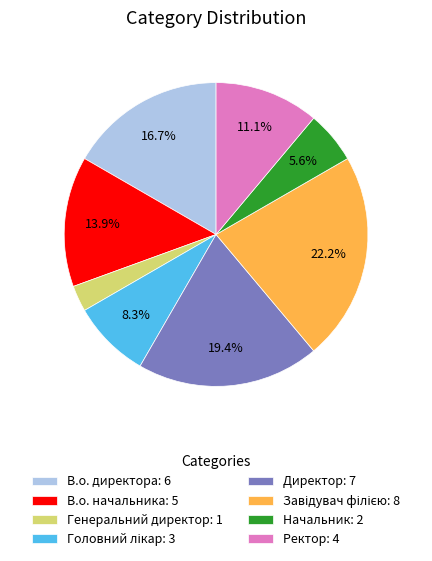

Count the number of slices in the pie.

8